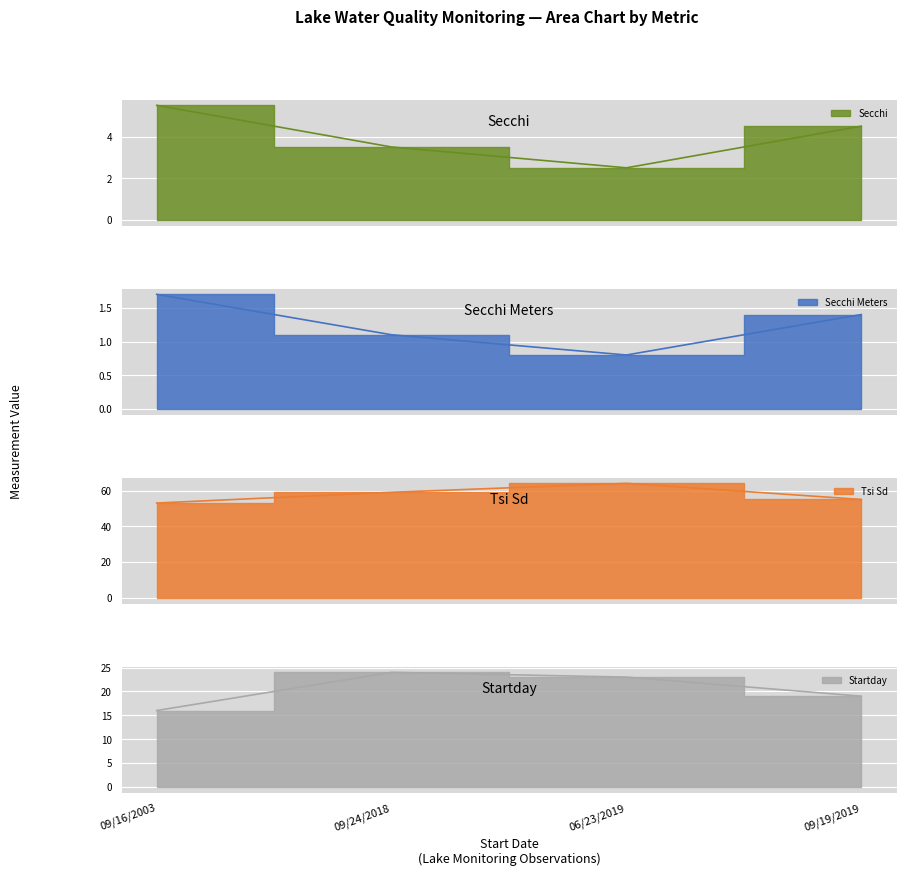

At how many categories does at least one series exceed 52?

4